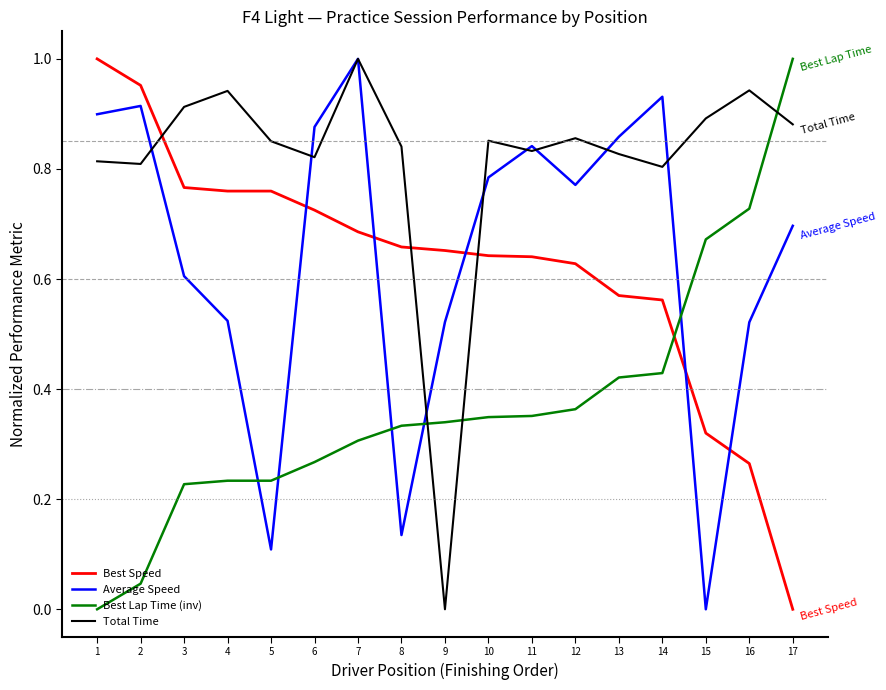

At which label does Best Lap Time (inv) reach its peak?

17